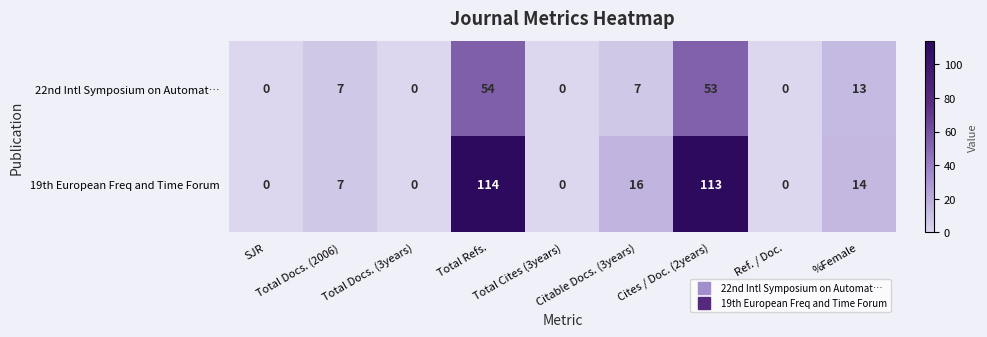

Which series has the largest total across all categories?

19th European Freq and Time Forum